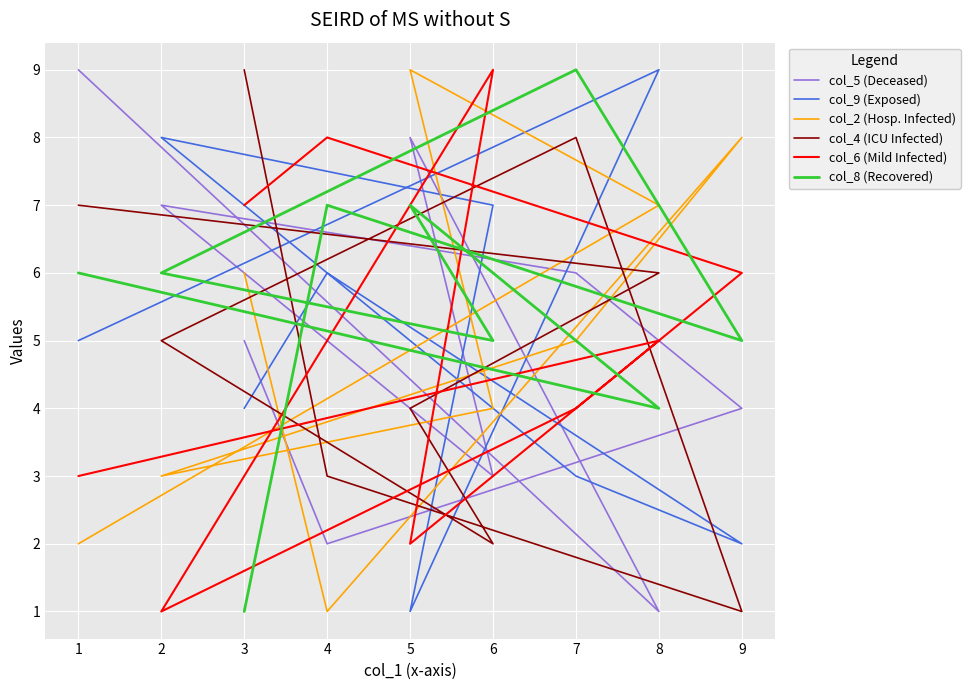

What are all the series names shown in the legend?

col_5 (Deceased), col_9 (Exposed), col_2 (Hosp. Infected), col_4 (ICU Infected), col_6 (Mild Infected), col_8 (Recovered)